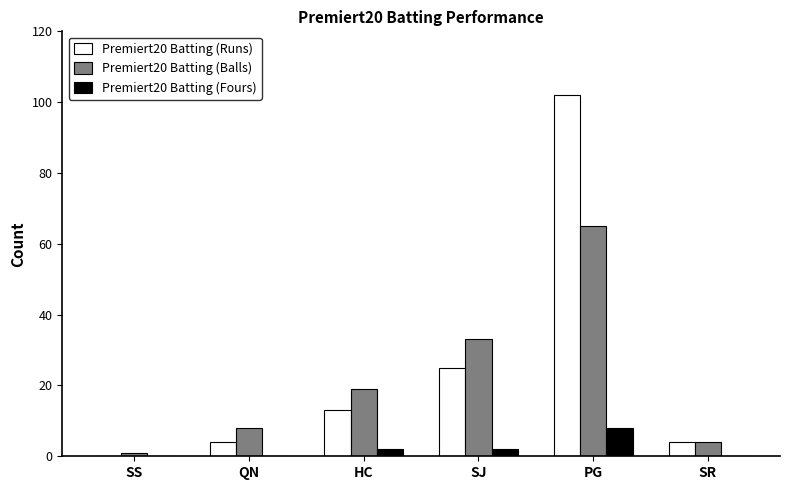

What is the total value across all series at SR?

8